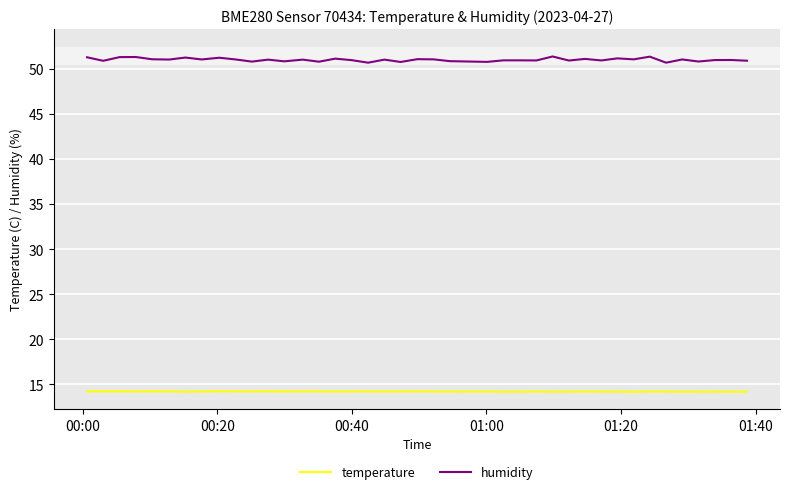

Is this an area chart (filled region under the line)?

No